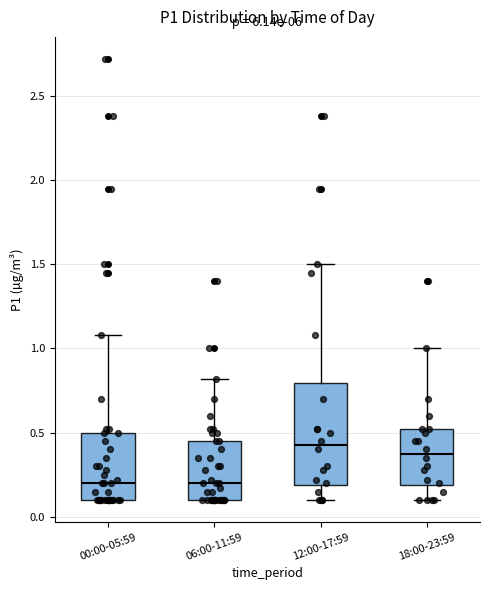

Reading left to right, read every box against the y-axis: the position of its median line, the range the box covers, and the ends of its whiskers. The values are not printed on the chart, so give them approximately, as read against the axis.

00:00-05:59: median 0.20, box 0.10 to 0.50, whiskers 0.10 to 1.10
06:00-11:59: median 0.20, box 0.10 to 0.45, whiskers 0.10 to 0.80
12:00-17:59: median 0.45, box 0.20 to 0.80, whiskers 0.10 to 1.50
18:00-23:59: median 0.40, box 0.20 to 0.50, whiskers 0.10 to 1.00